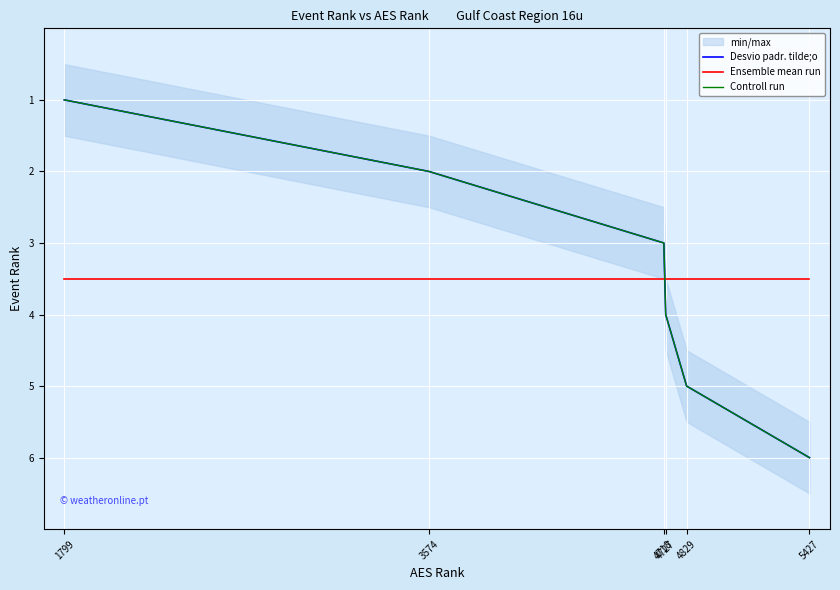

True or false: Desvio padr. tilde;o and Controll run intersect in this chart.

False